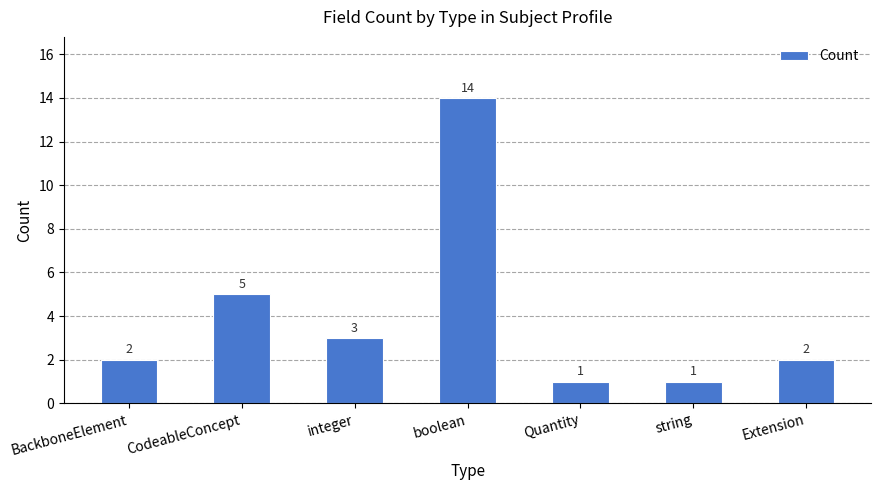

True or false: the data shows 1 at Quantity.

True